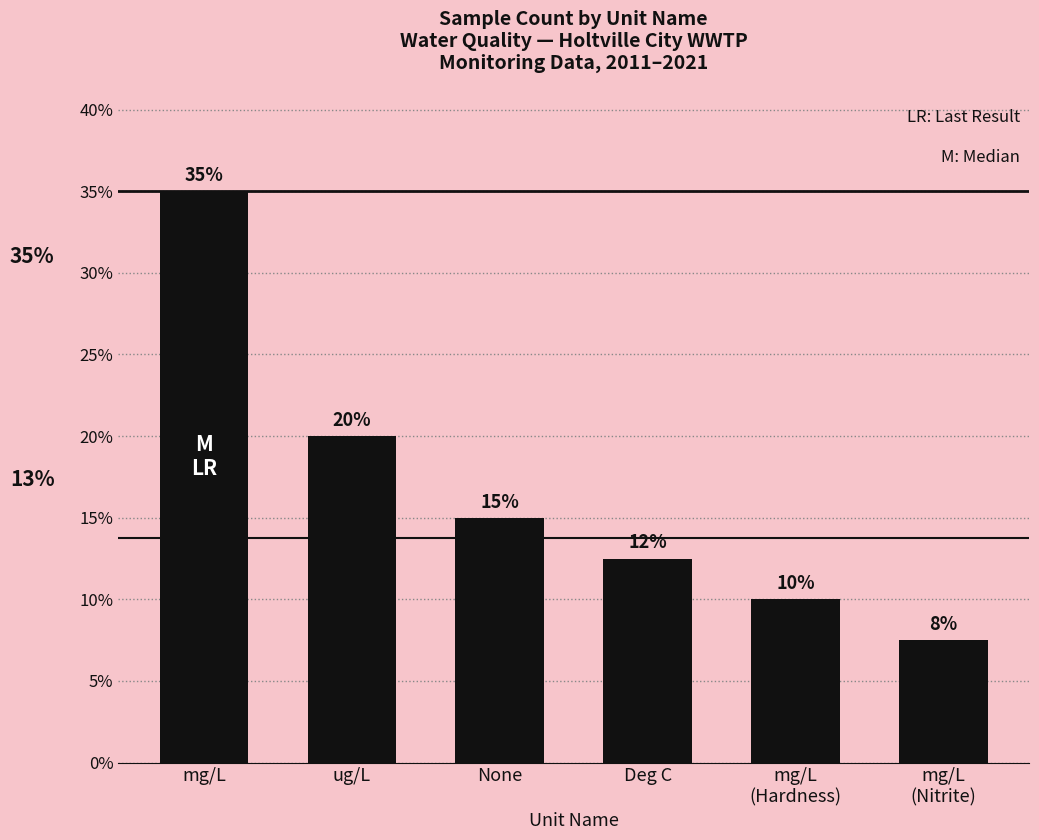

Does the chart contain any negative values?

No